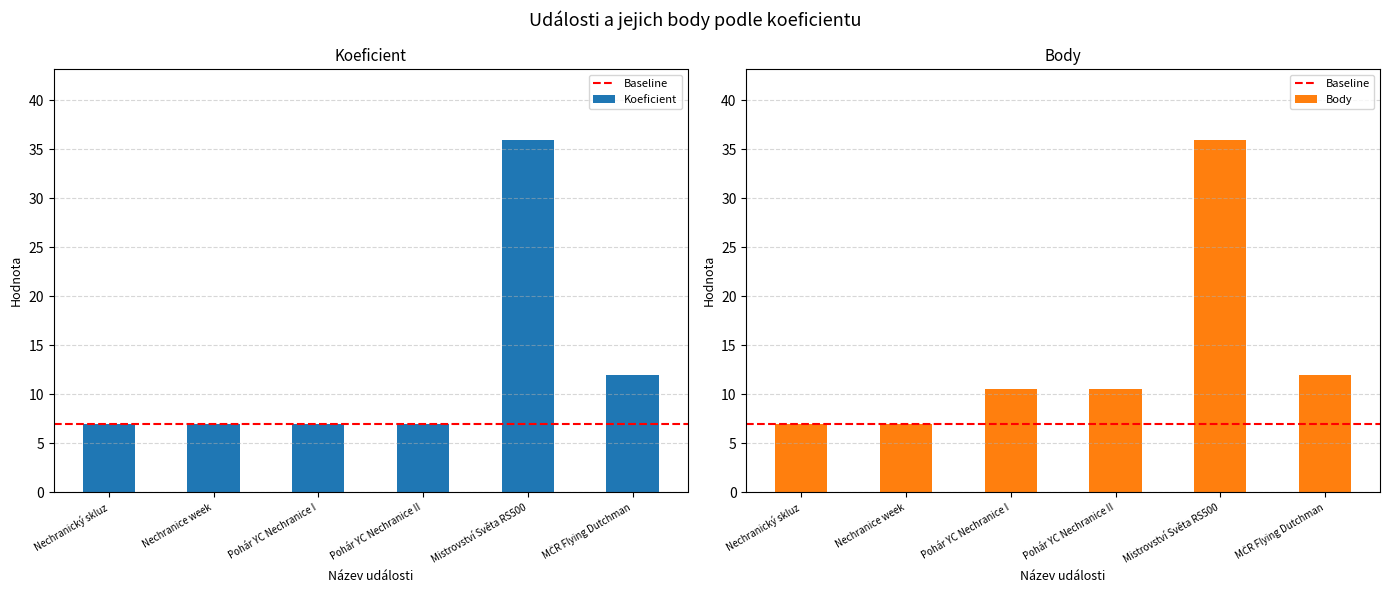

What is the difference between the second highest and minimum values in the Koeficient series?

5.0